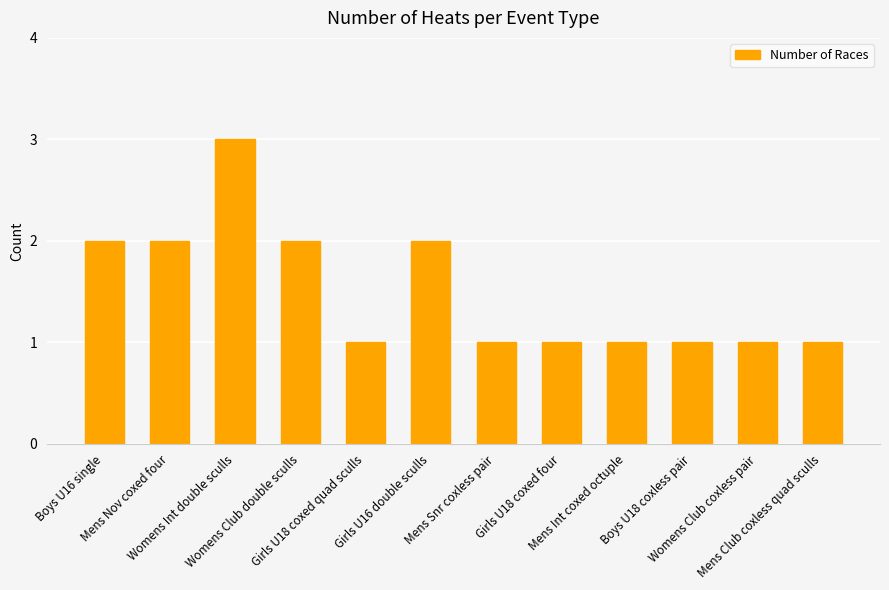

What is the sum of all values?

18